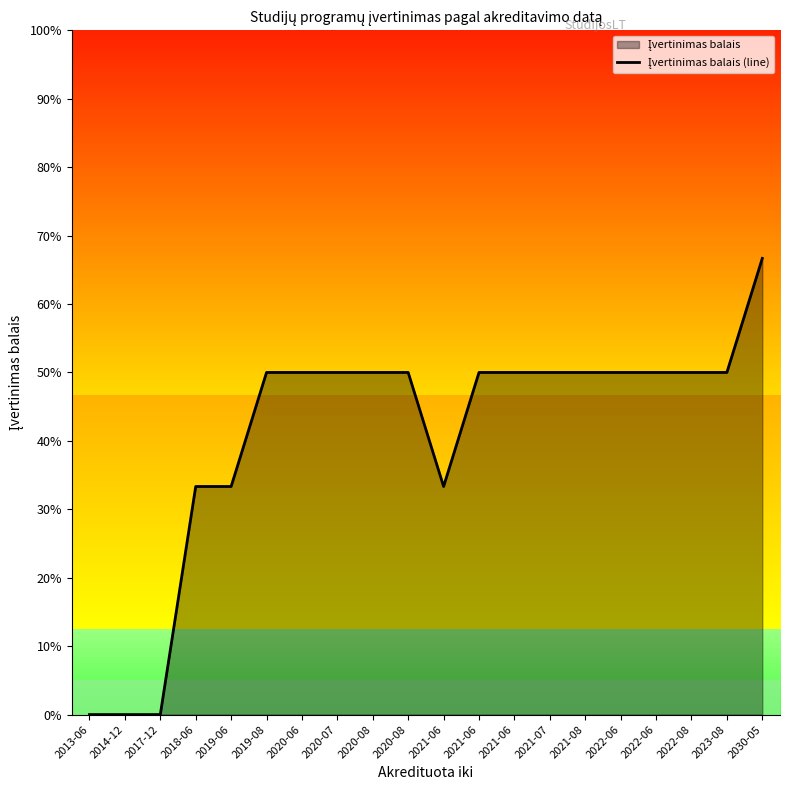

How many values are below 50?

6